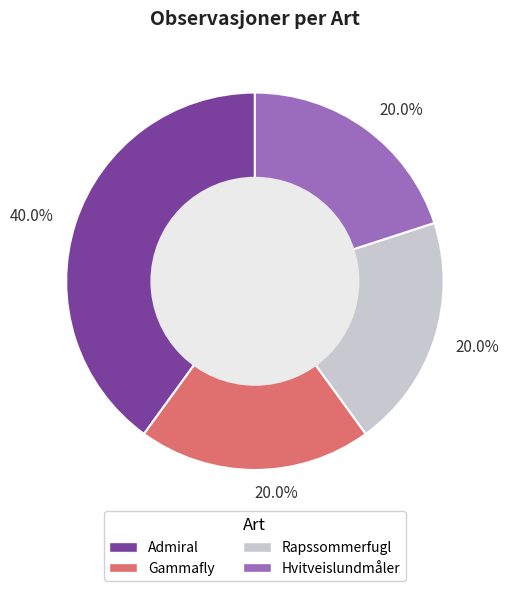

Which category has the biggest portion of the pie?

Admiral